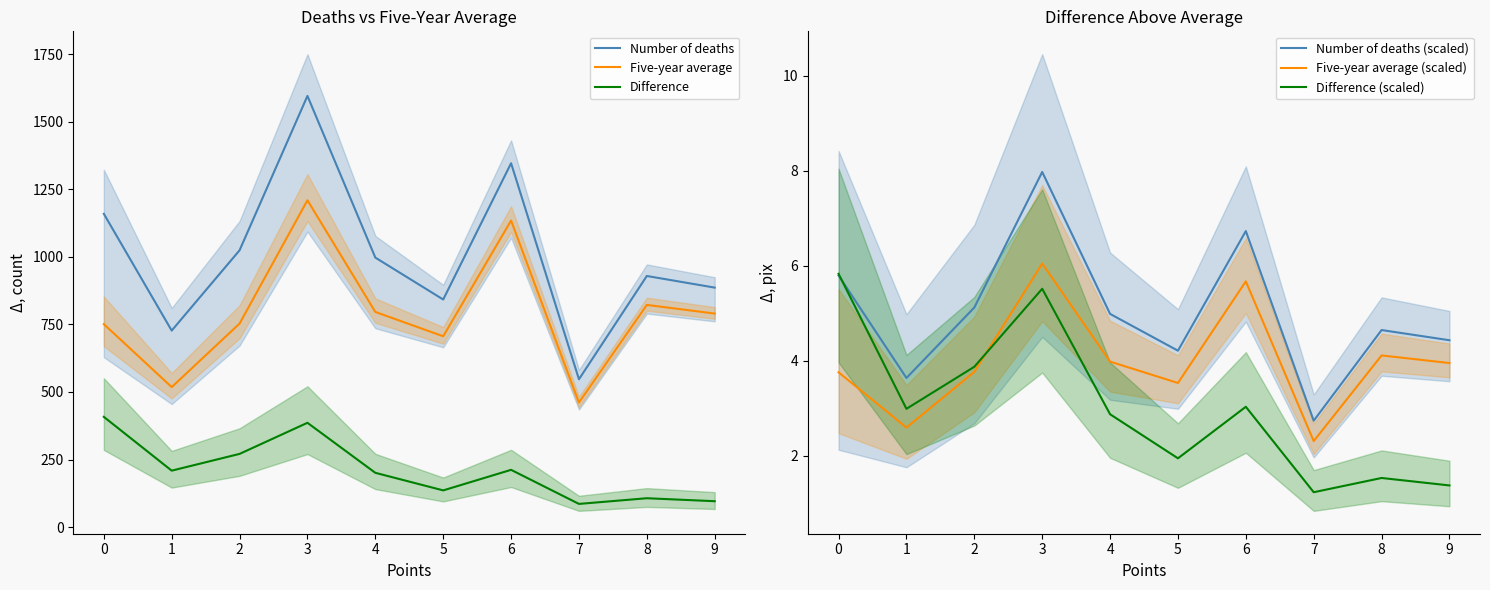

What is the sum of all Difference (scaled) values?

30.2